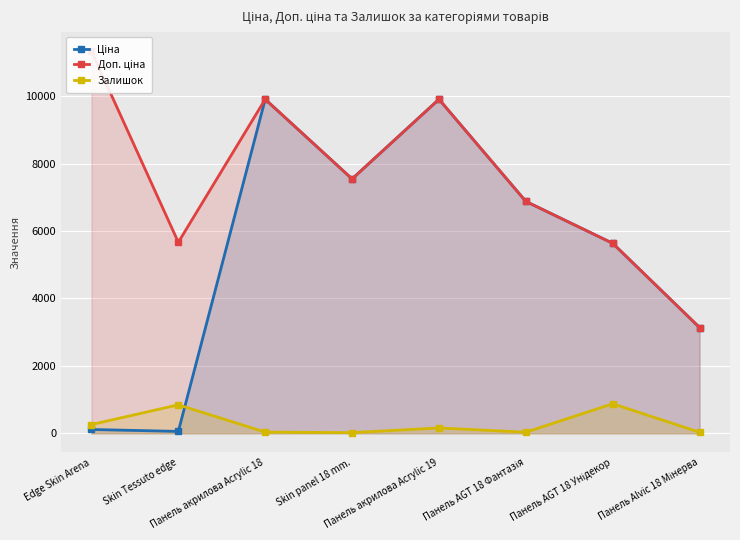

What is the highest value of the Ціна series?

9908.5